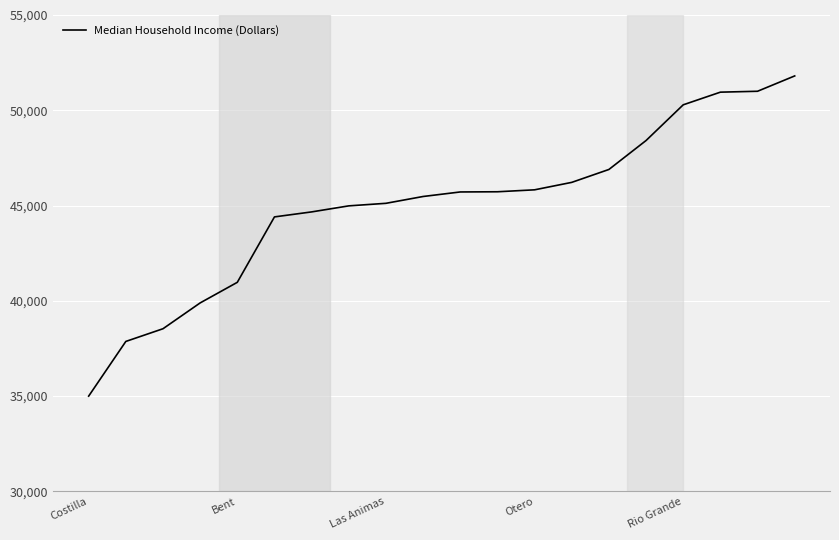

What is the difference between the maximum and minimum values?

16803